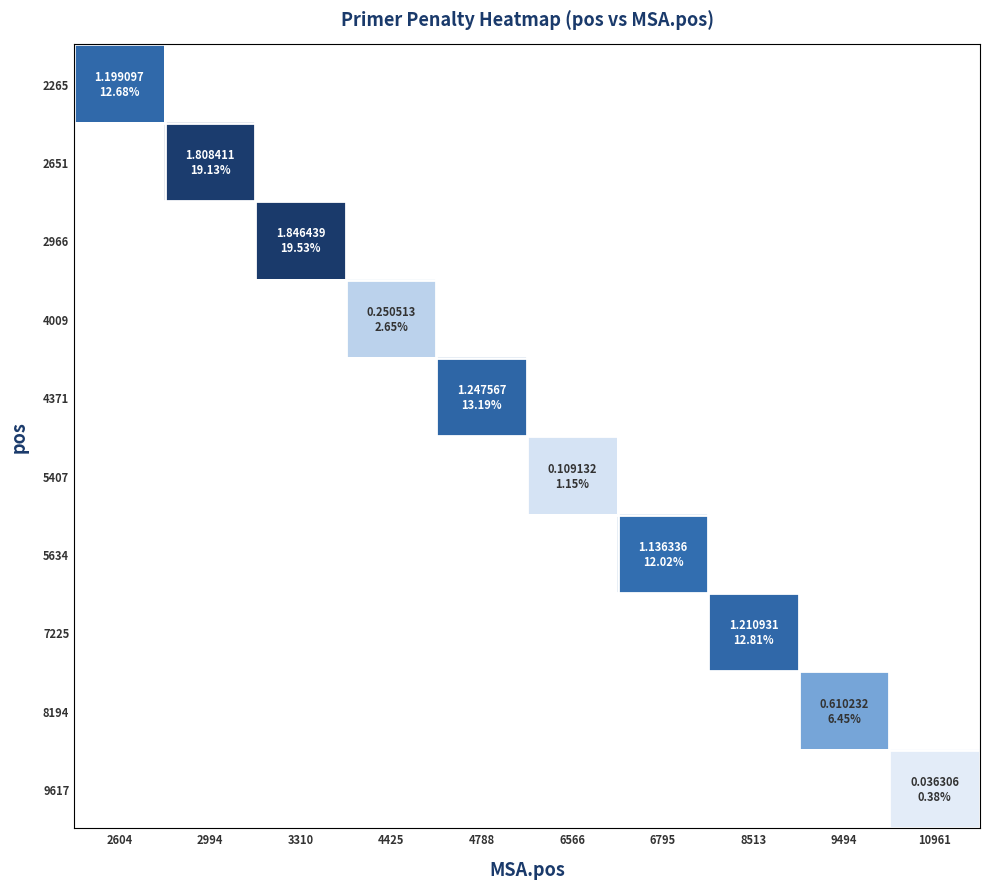

Which label corresponds to the smallest value in the chart?

10961